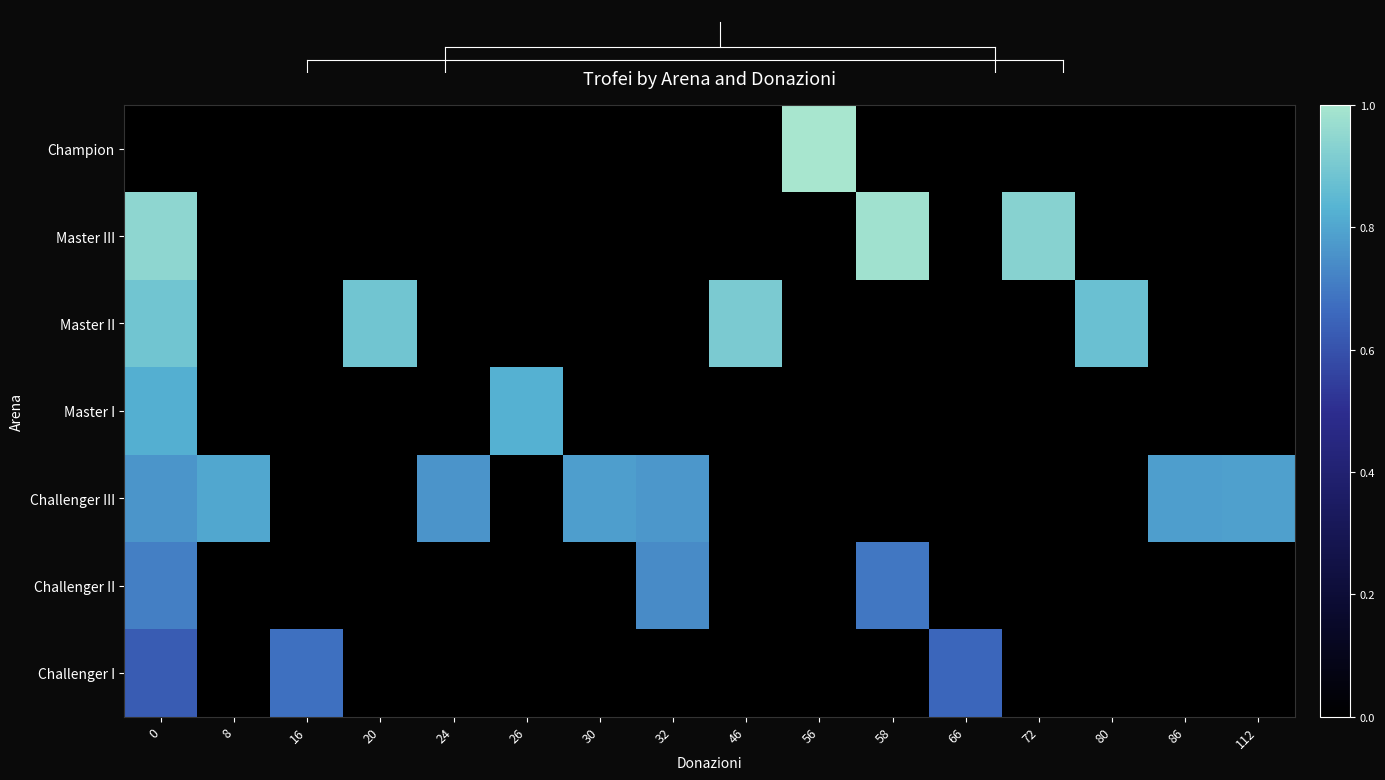

Rank the series by their maximum value, from lowest to highest.

Challenger I, Challenger II, Challenger III, Master I, Master II, Master III, Champion